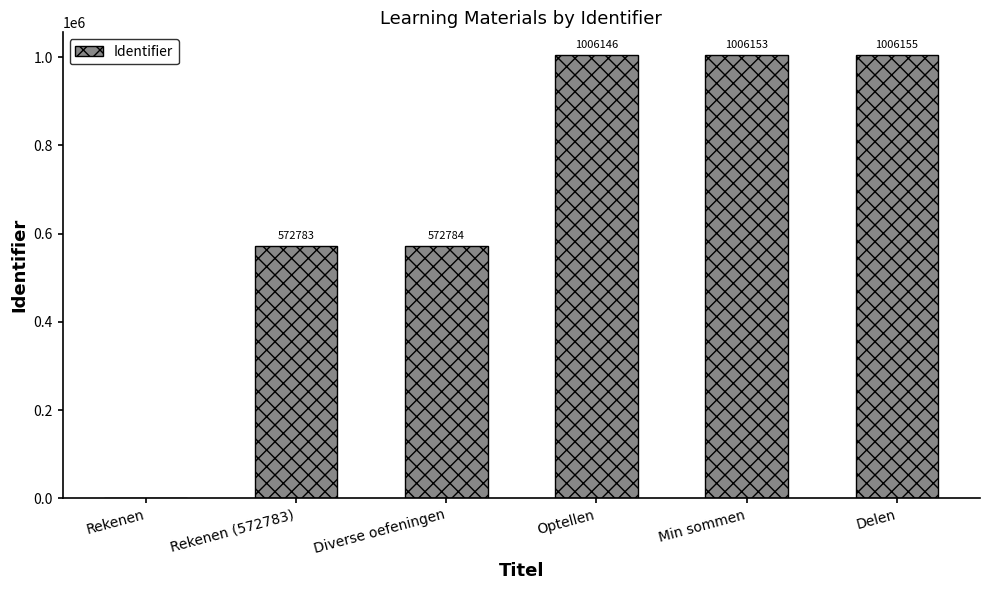

Is it true that the value at Rekenen is 628560?

False